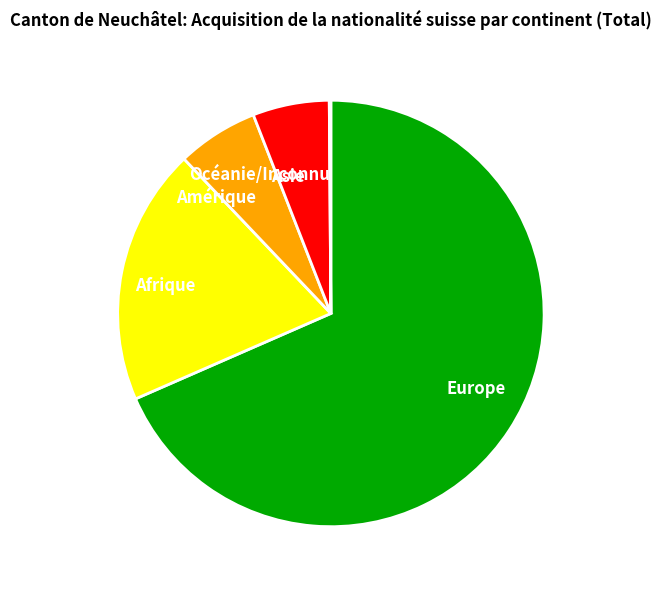

True or false: Afrique accounts for 19% of the total.

True